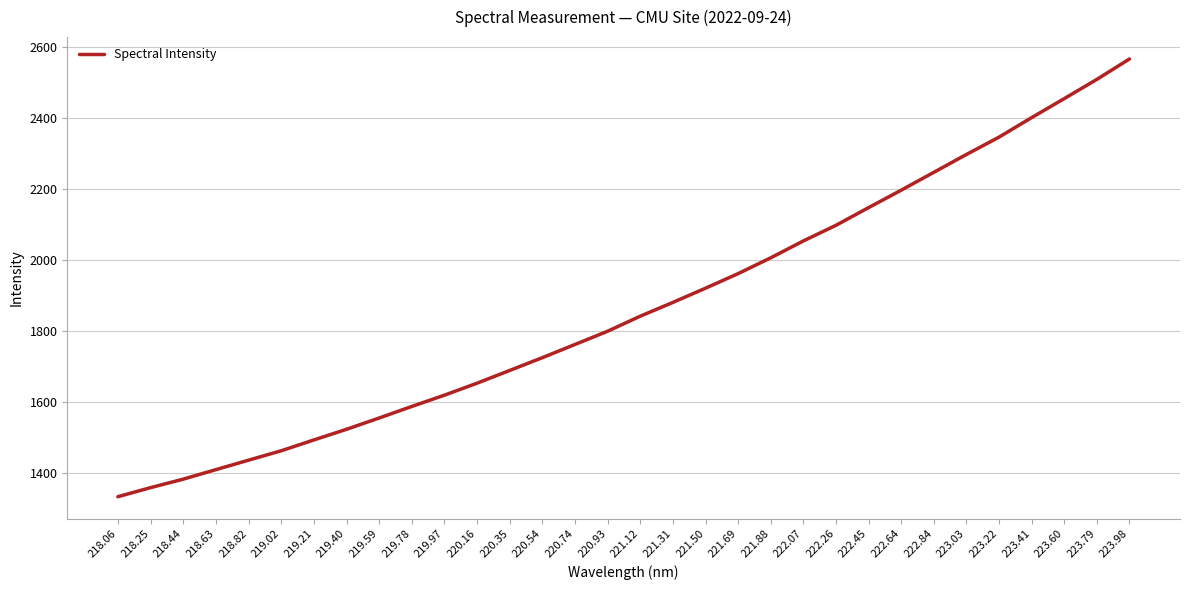

Approximately how many times larger is the value at 218.25 compared to 223.03?

0.6